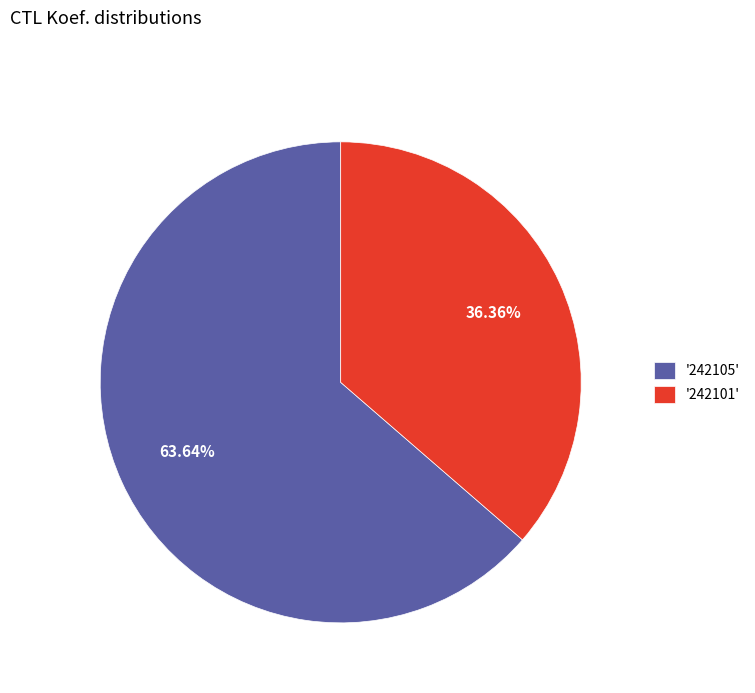

Rank the categories by value from highest to lowest.

'242105', '242101'